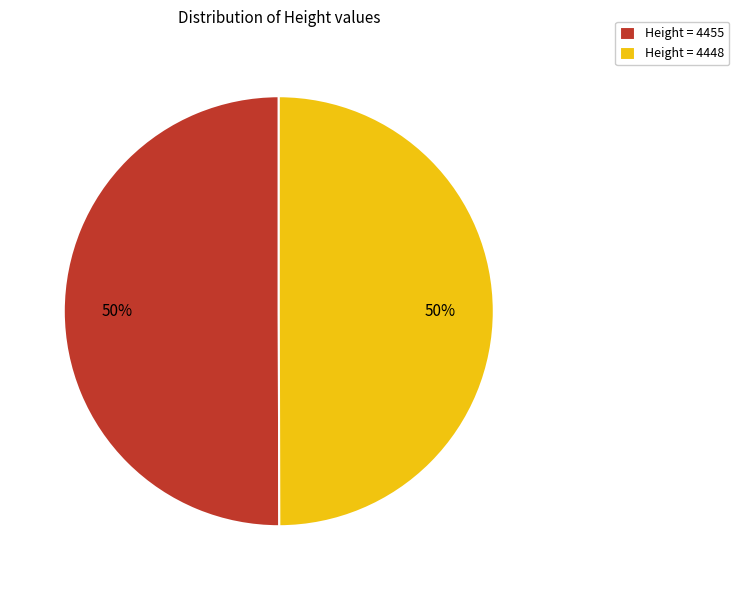

Is the sum of Height = 4455 and Height = 4448 greater than half?

Yes